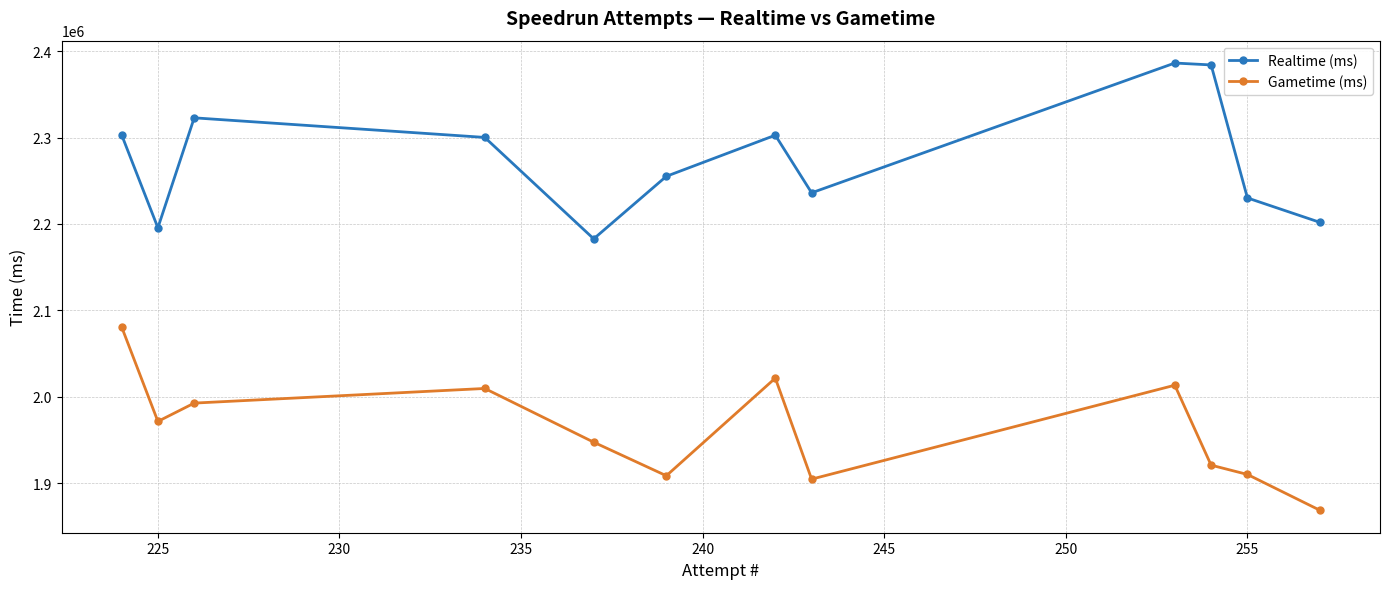

What is the difference between the maximum and minimum values in the Realtime (ms) series?

203464